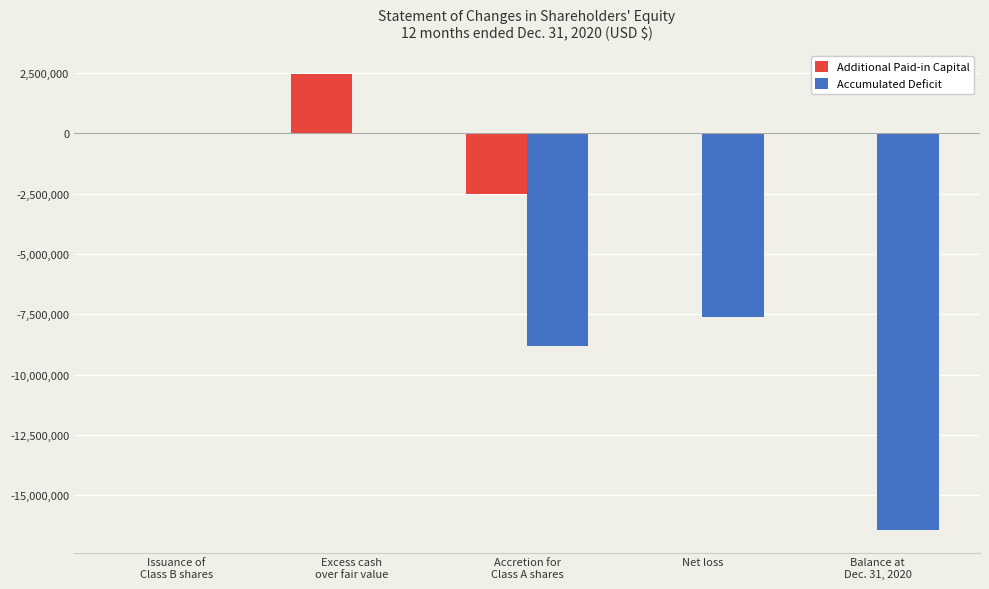

What is the maximum value shown in the chart?

2473094